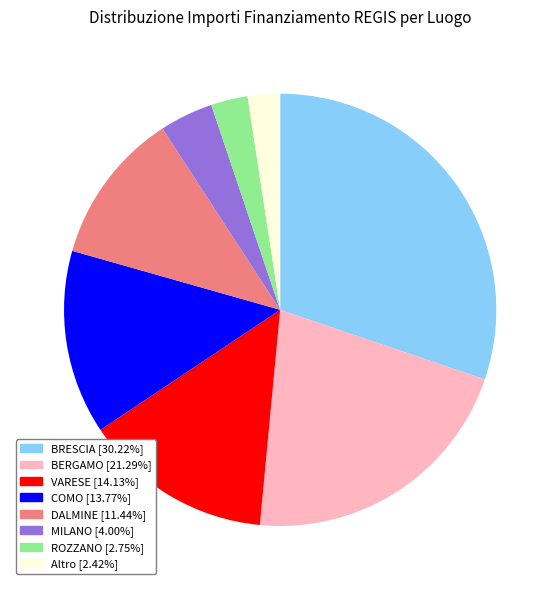

Does any single category account for the majority?

No